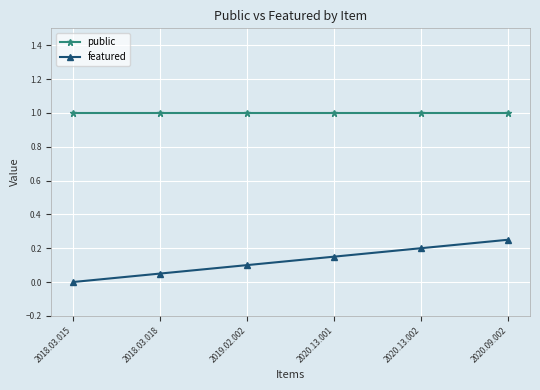

Rank the series at 2019.02.002 from lowest to highest value.

featured, public